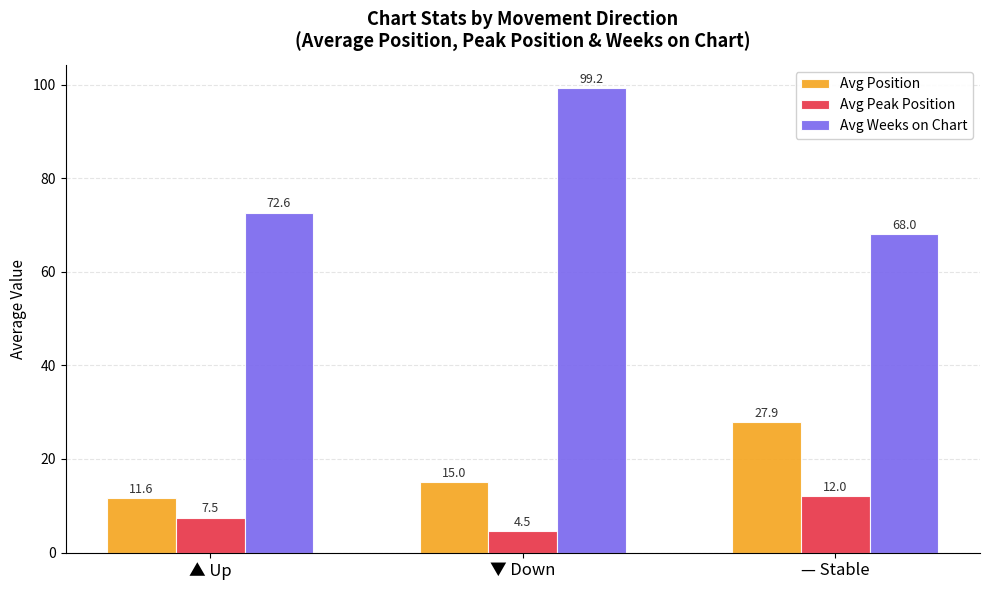

Read the Avg Peak Position value at ▲ Up.

7.5